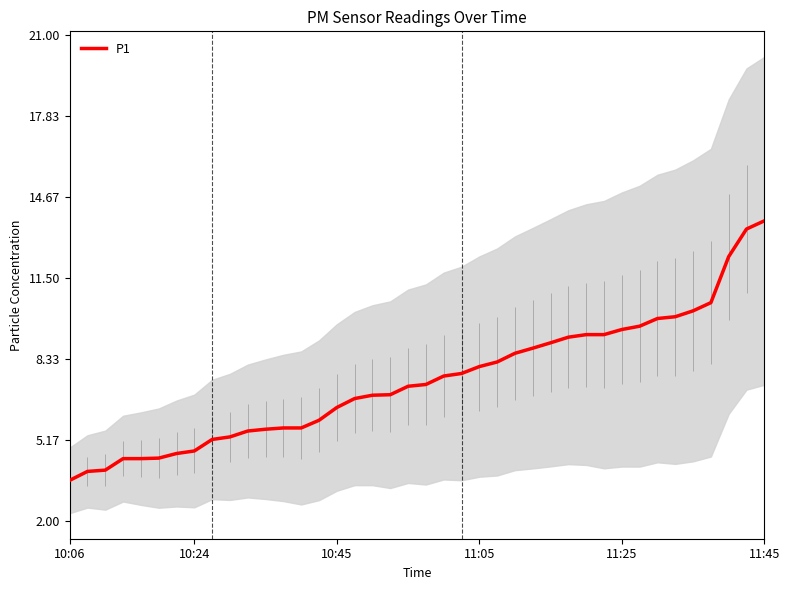

True or false: P1 has a value of 13.4 at 11:25.

False